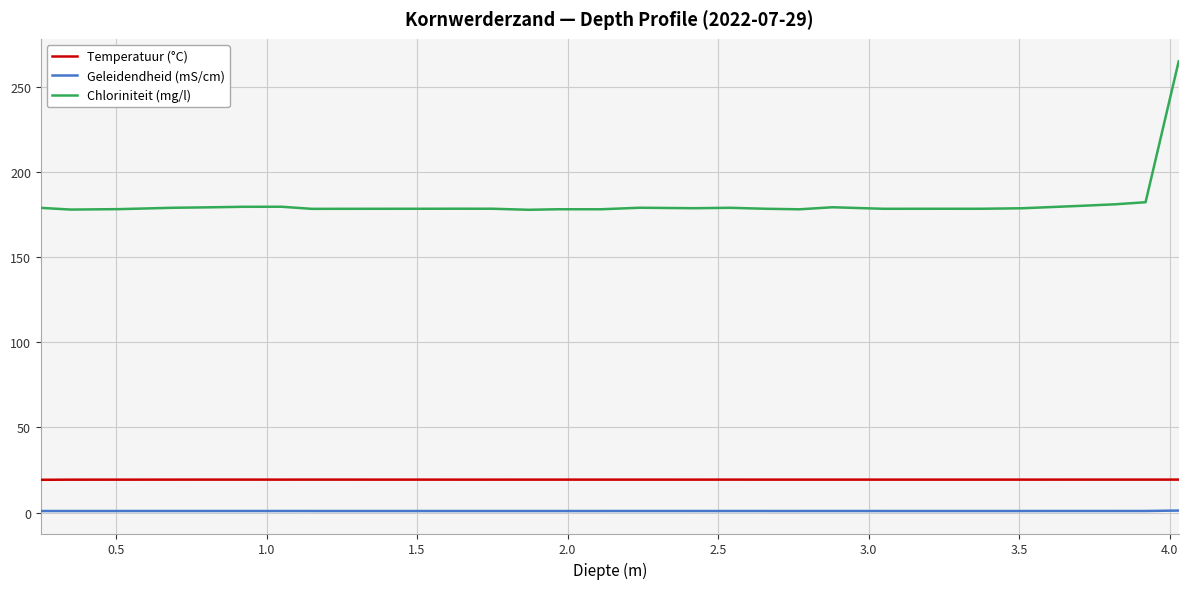

Which series has the largest range (max minus min)?

Chloriniteit (mg/l)